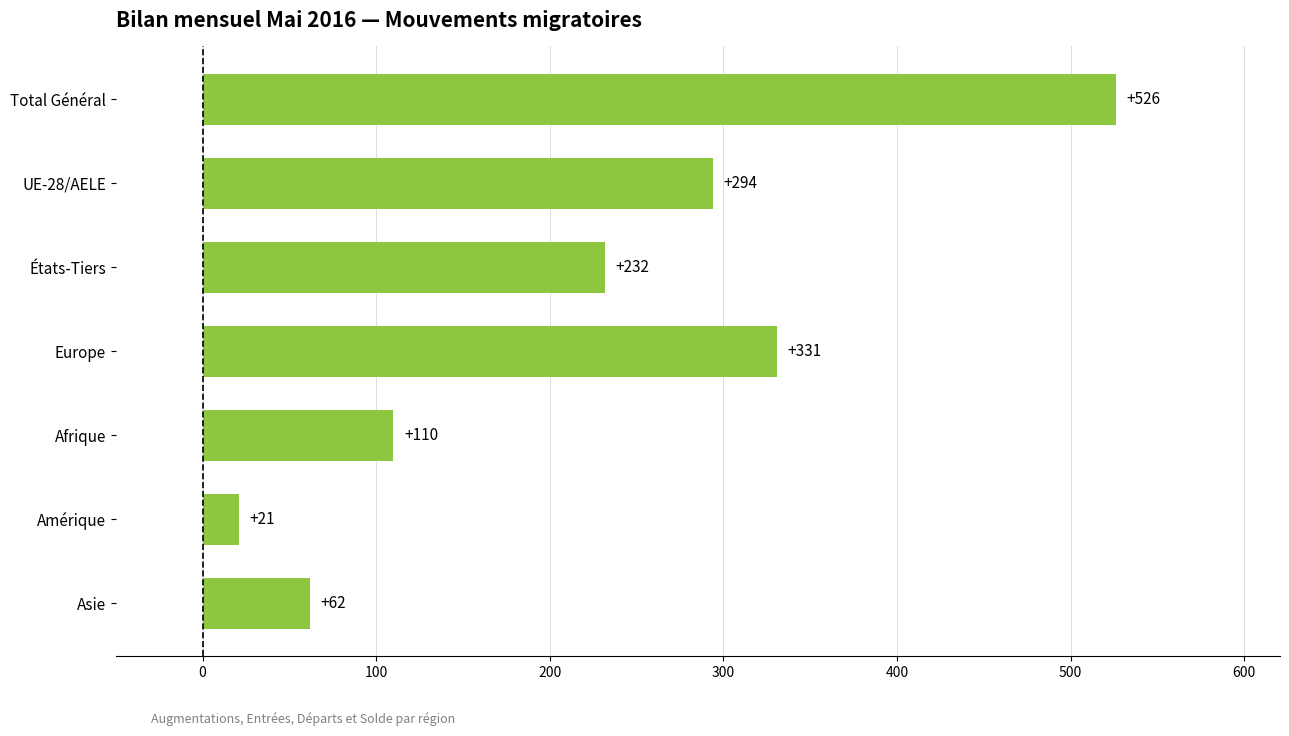

Is it true that the value at Europe is 331?

True